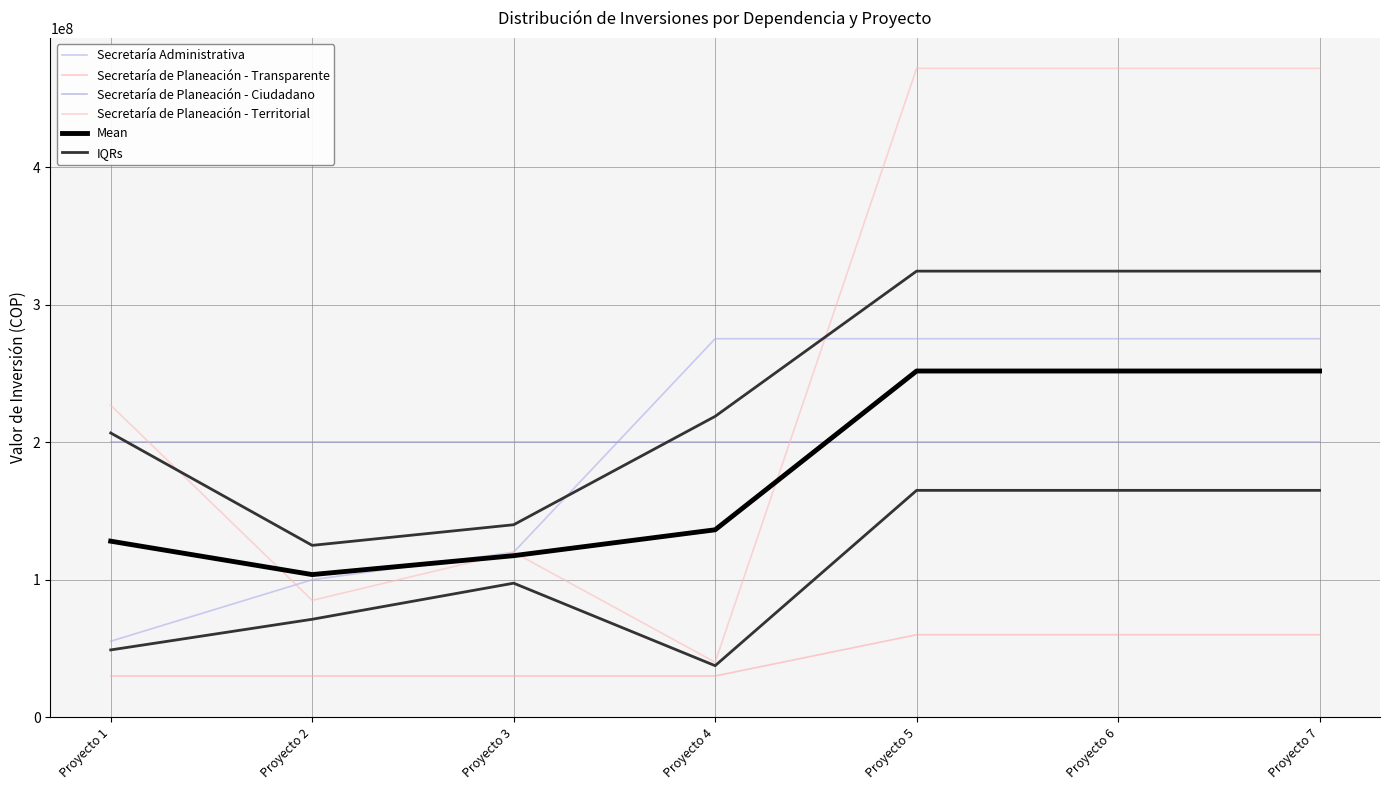

Reading left to right, extract all data points from this chart.

Secretaría Administrativa: 55281352	100000000	120000000	275281352	275281352	275281352	275281352
Secretaría de Planeación - Transparente: 30000000	30000000	30000000	30000000	60000000	60000000	60000000
Secretaría de Planeación - Ciudadano: 200000000	200000000	200000000	200000000	200000000	200000000	200000000
Secretaría de Planeación - Territorial: 226892000	85000000	120000000	40000000	471892000	471892000	471892000
Mean: 128043338	103750000	117500000	136320338	251793338	251793338	251793338
IQRs: 48961014	71250000	97500000	37500000	165000000	165000000	165000000